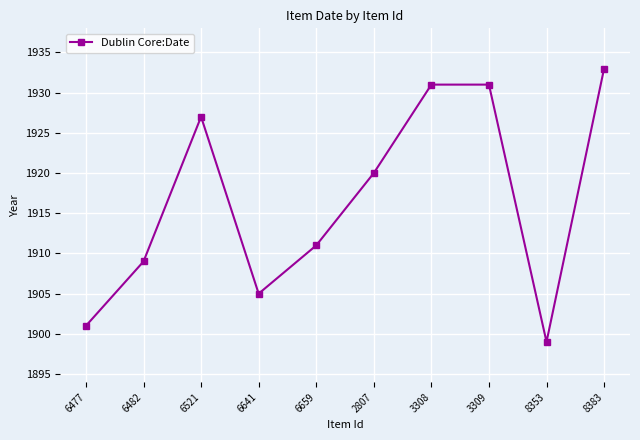

What is the change in value from 6482 to 8353?

-10